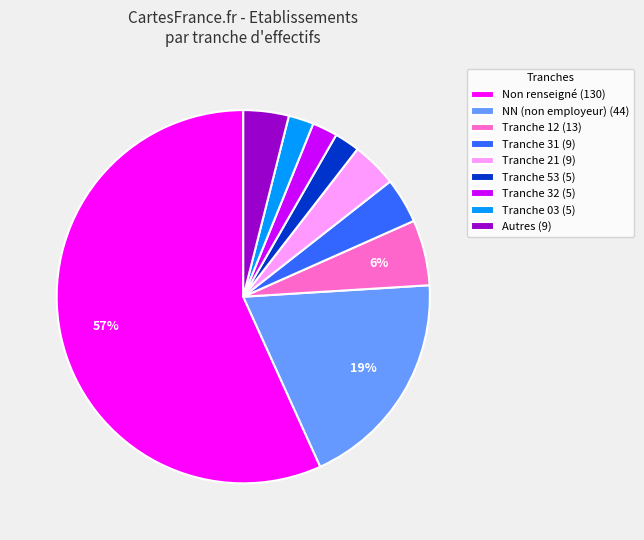

How many segments does this pie chart have?

9